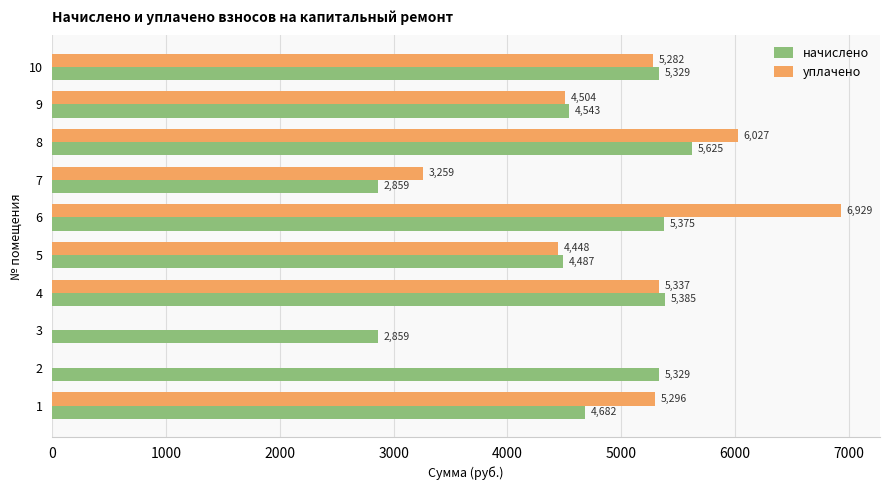

What value does the уплачено series have at 9?

4504.4